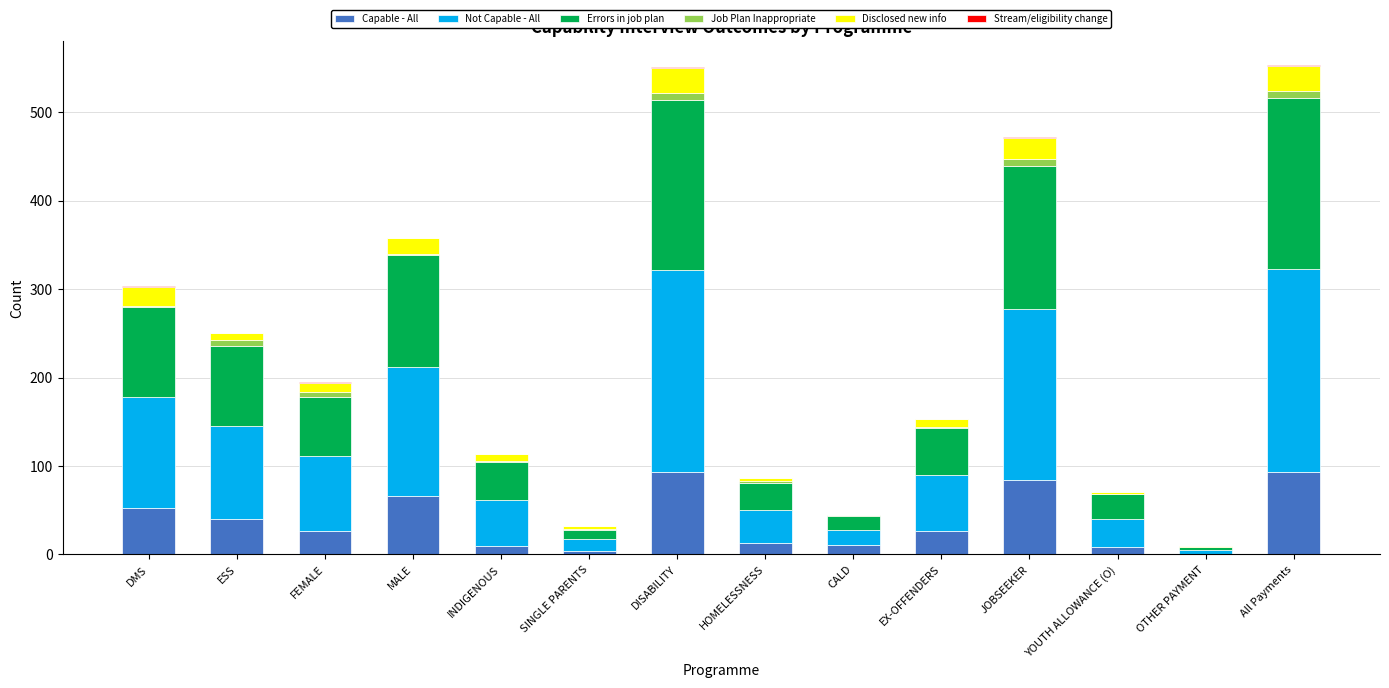

The value of Capable - All at All Payments is 93. True or false?

True